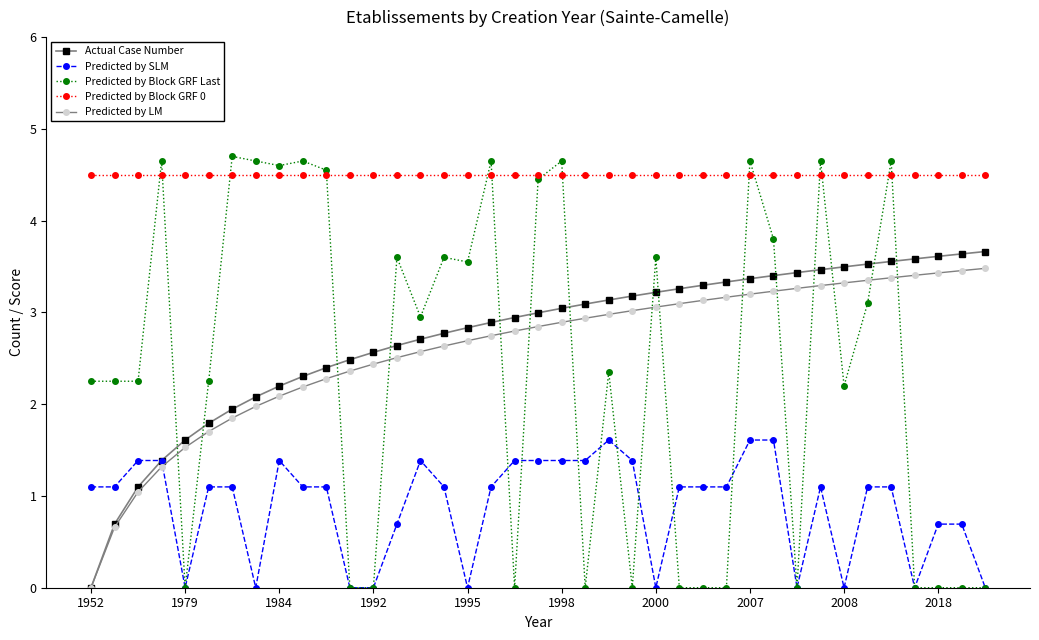

At how many categories does at least one series exceed 4?

39